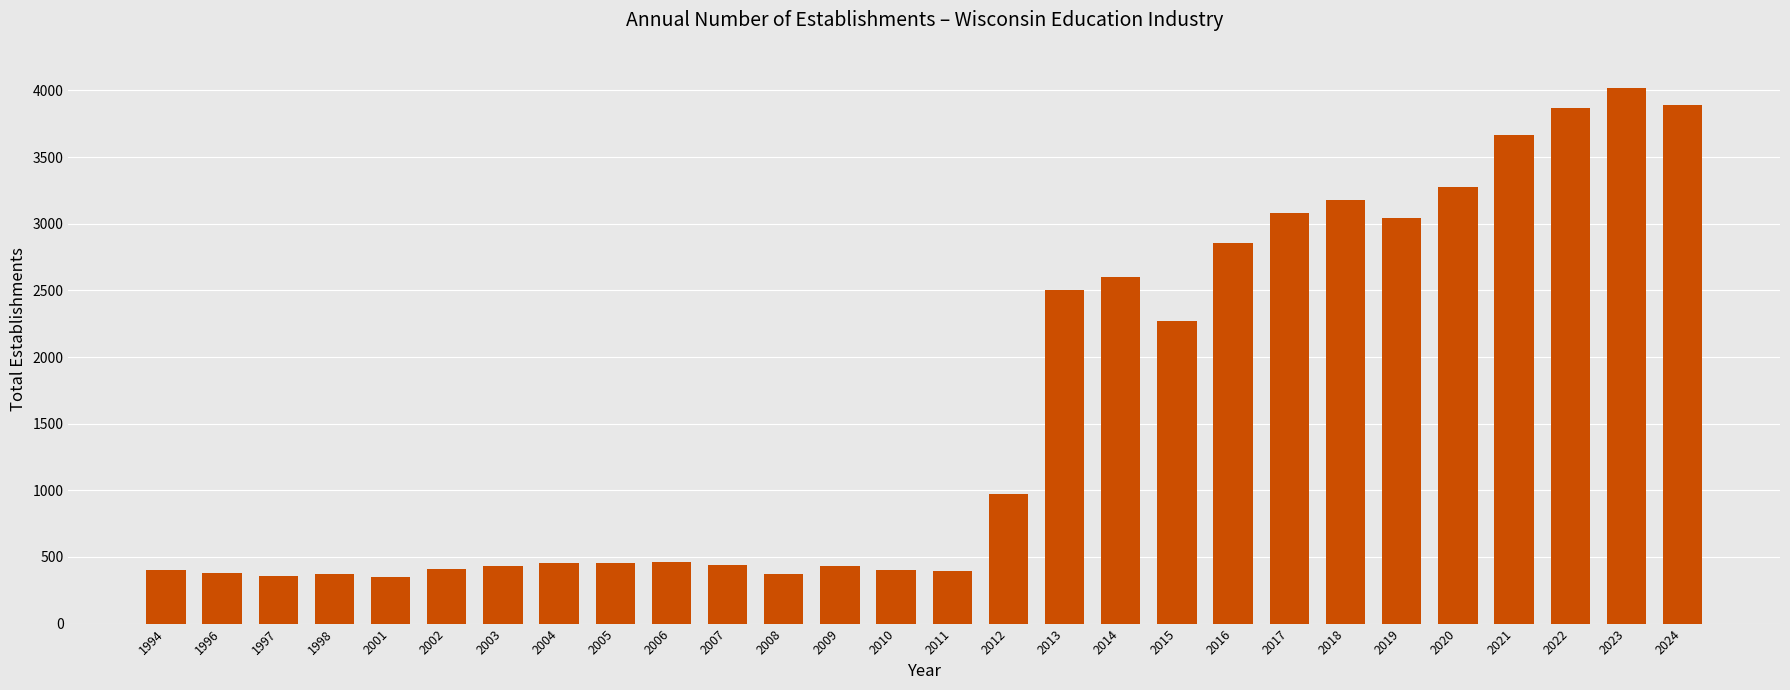

What is the smallest value displayed?

350